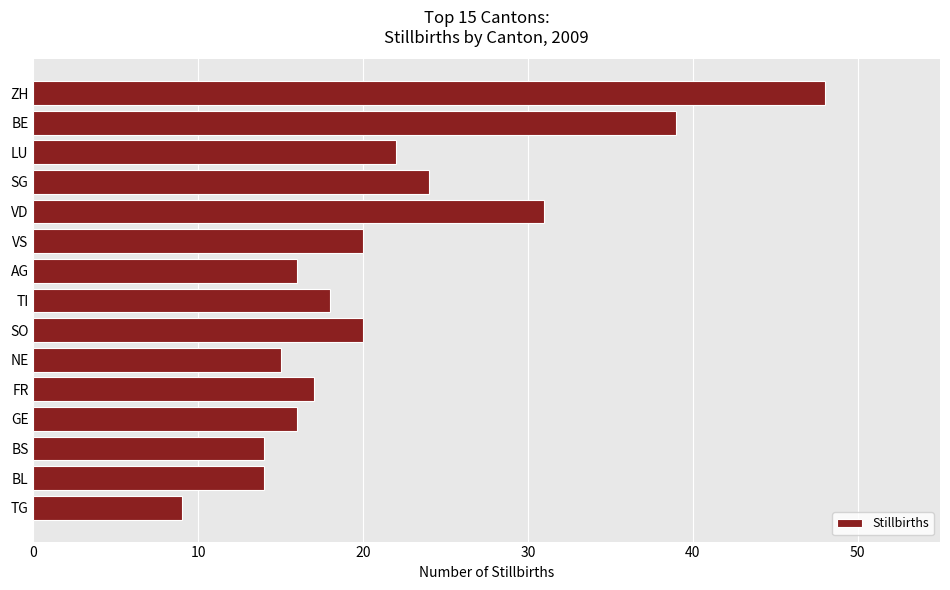

Reading top to bottom, list all the values displayed in this chart.

ZH=48	BE=39	LU=22	SG=24	VD=31	VS=20	AG=16	TI=18	SO=20	NE=15	FR=17	GE=16	BS=14	BL=14	TG=9